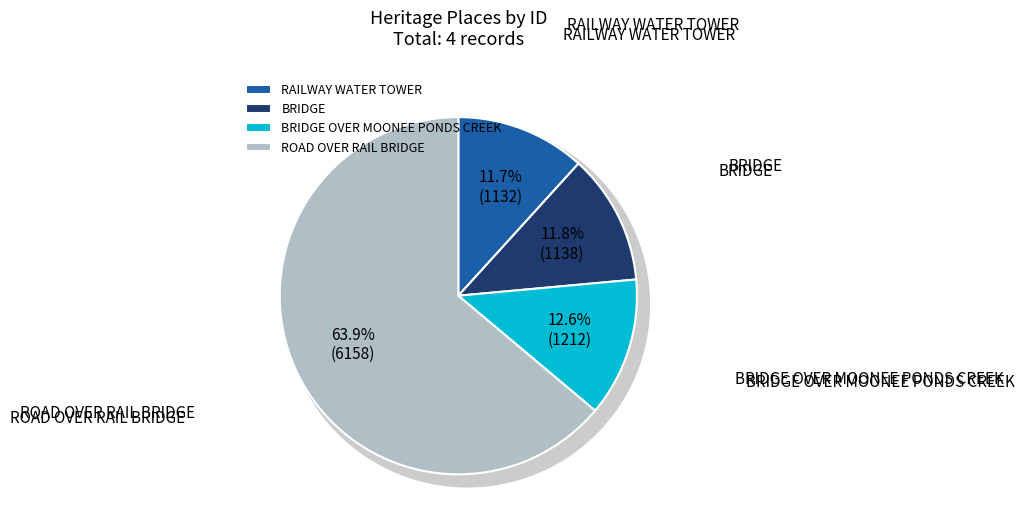

Which category accounts for the majority?

ROAD OVER RAIL BRIDGE